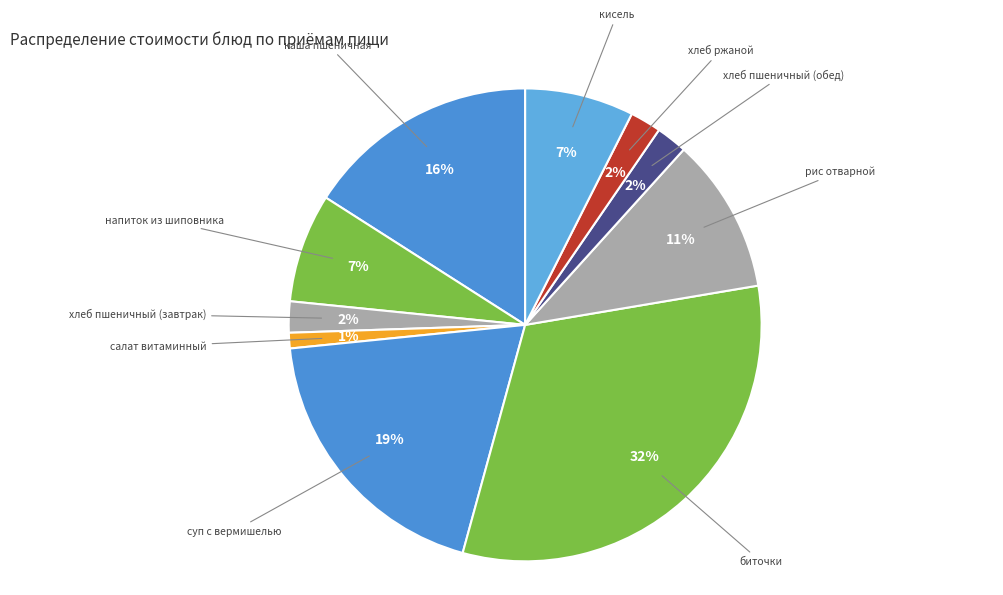

To the nearest percent, what is the difference between the largest and smallest slice percentages?

31%